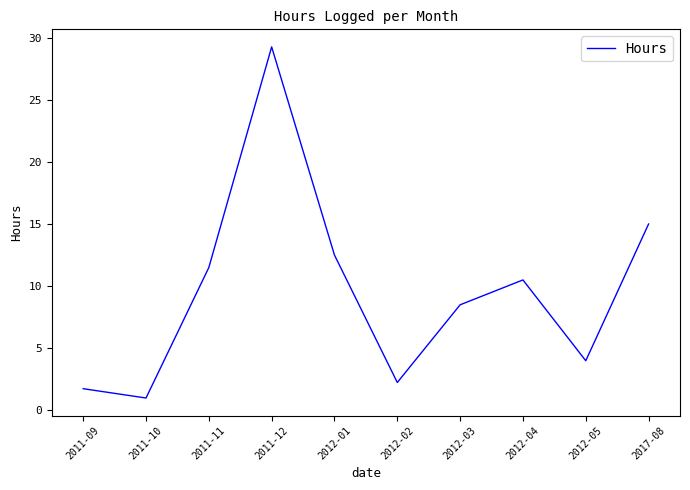

What is the difference between the second highest and minimum values?

14.0